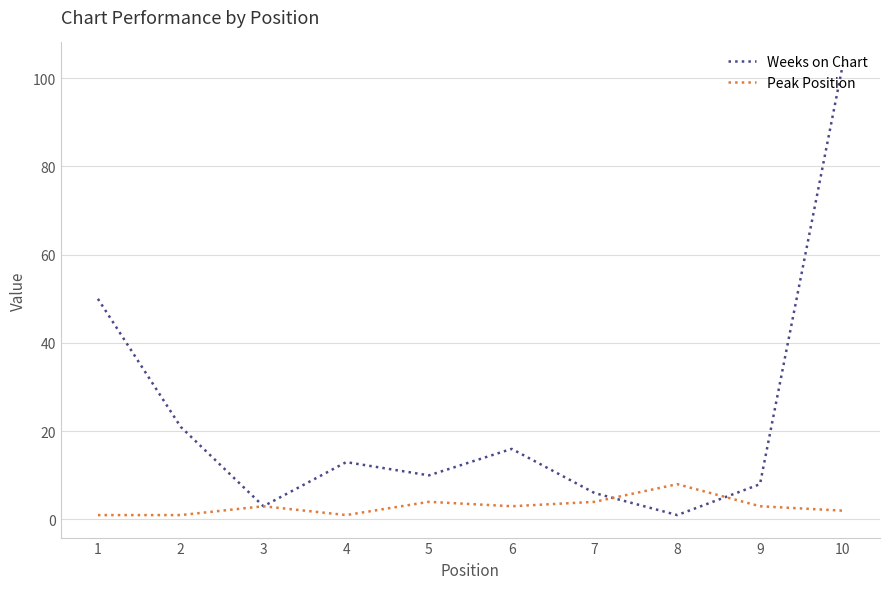

Reading left to right, transcribe all the data shown in this chart.

Weeks on Chart: 50	21	3	13	10	16	6	1	8	103
Peak Position: 1	1	3	1	4	3	4	8	3	2